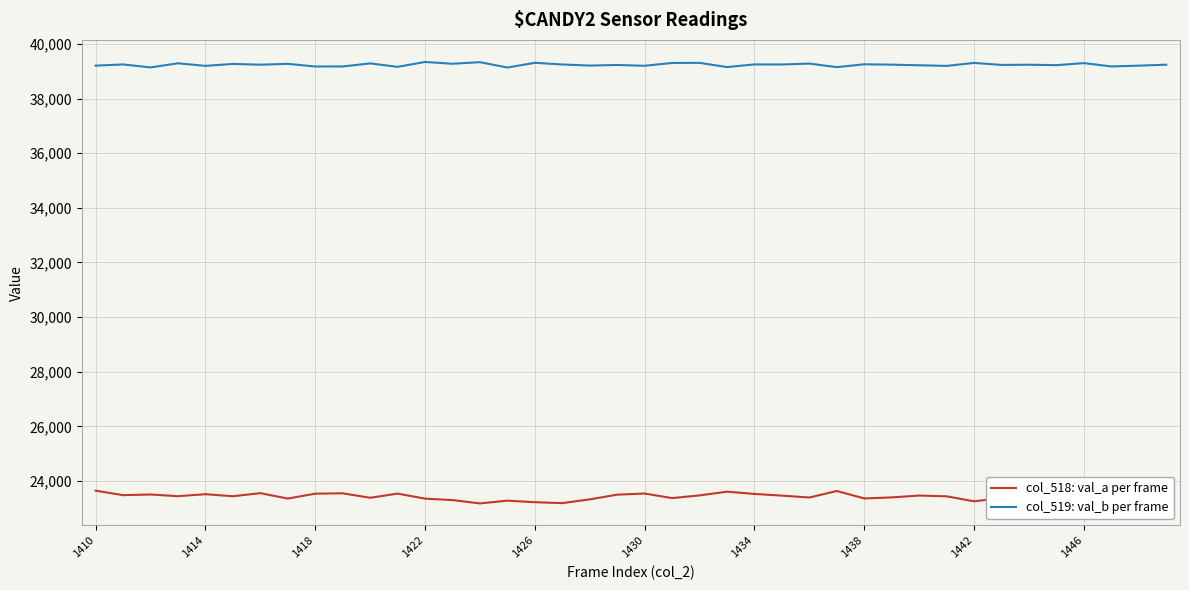

Which series has the largest range (max minus min)?

col_518: val_a per frame